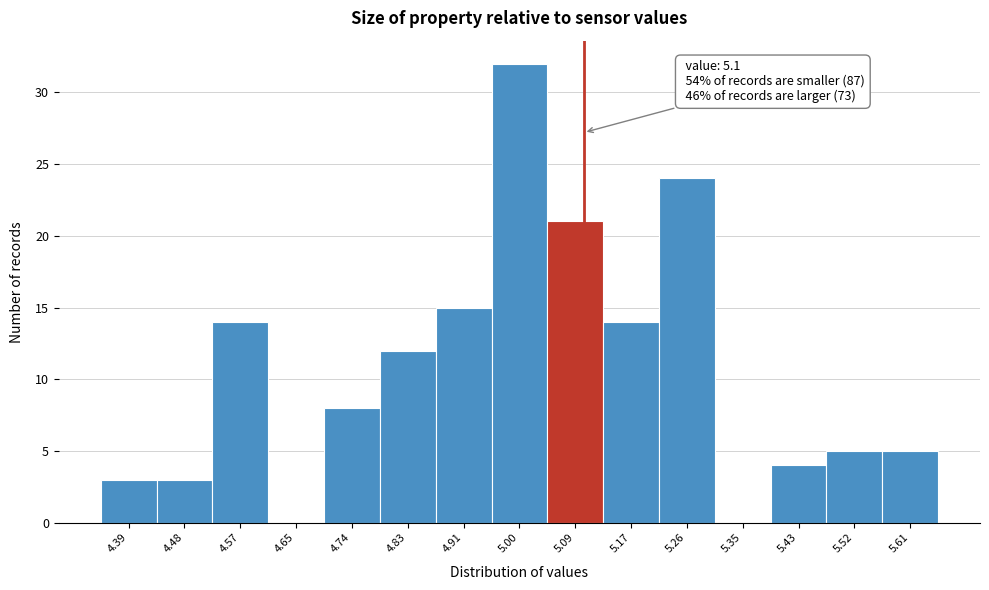

Over which range of the x-axis is the bar tallest?

4.96 to 5.04